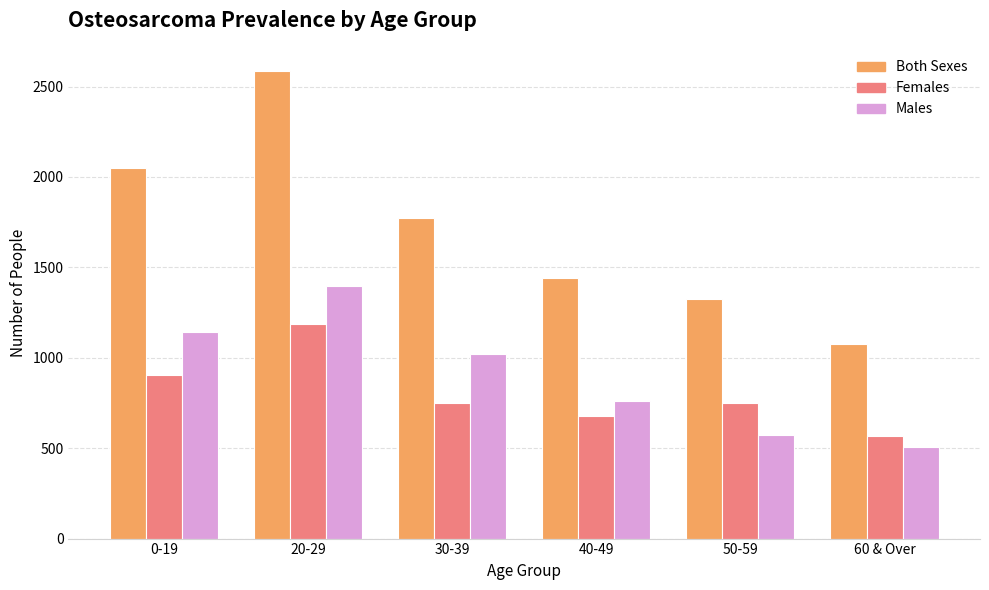

What position from the left is 30-39?

3